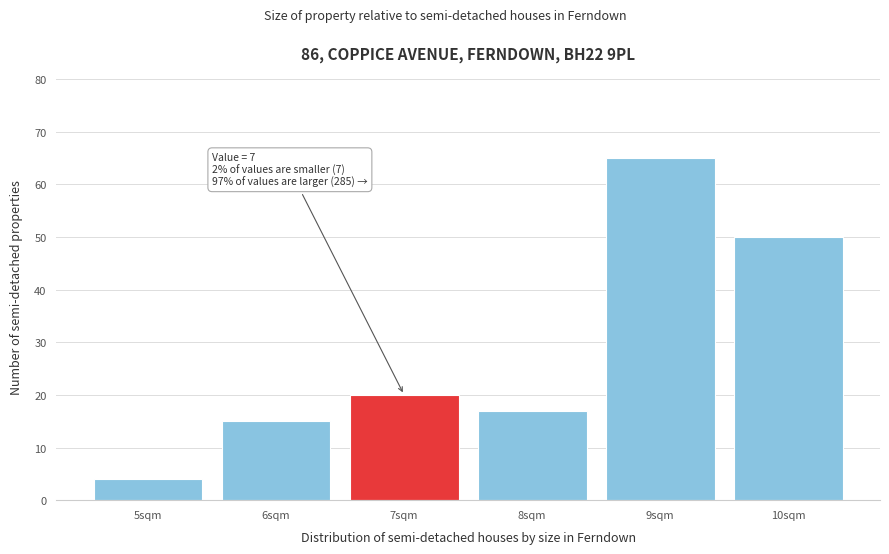

Reading left to right, what are all the values shown in this chart?

5sqm=4	6sqm=15	7sqm=20	8sqm=17	9sqm=65	10sqm=50